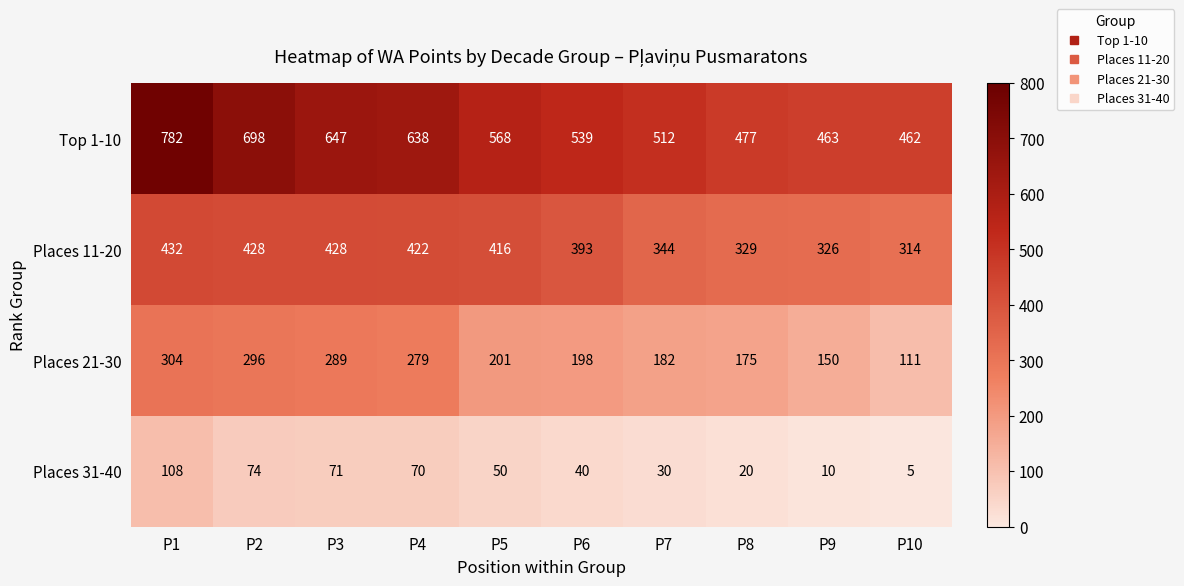

At which label does Places 21-30 first exceed 201?

P1